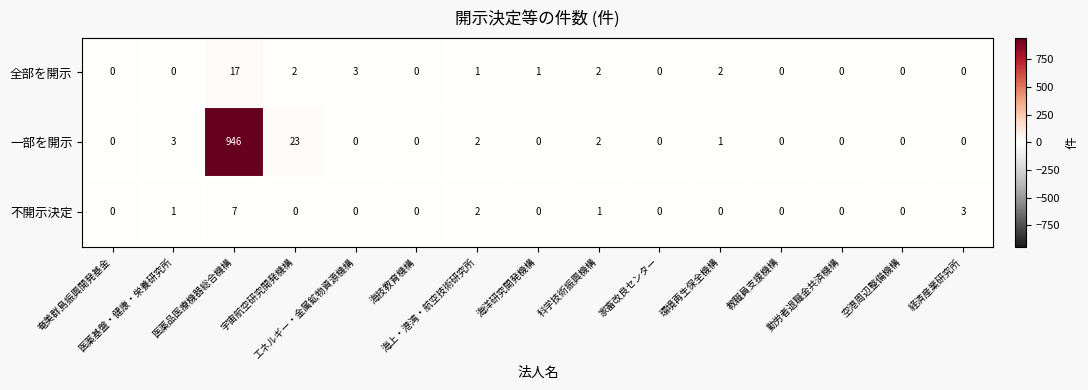

What is the difference between the highest and lowest values at 医薬品医療機器総合機構?

939